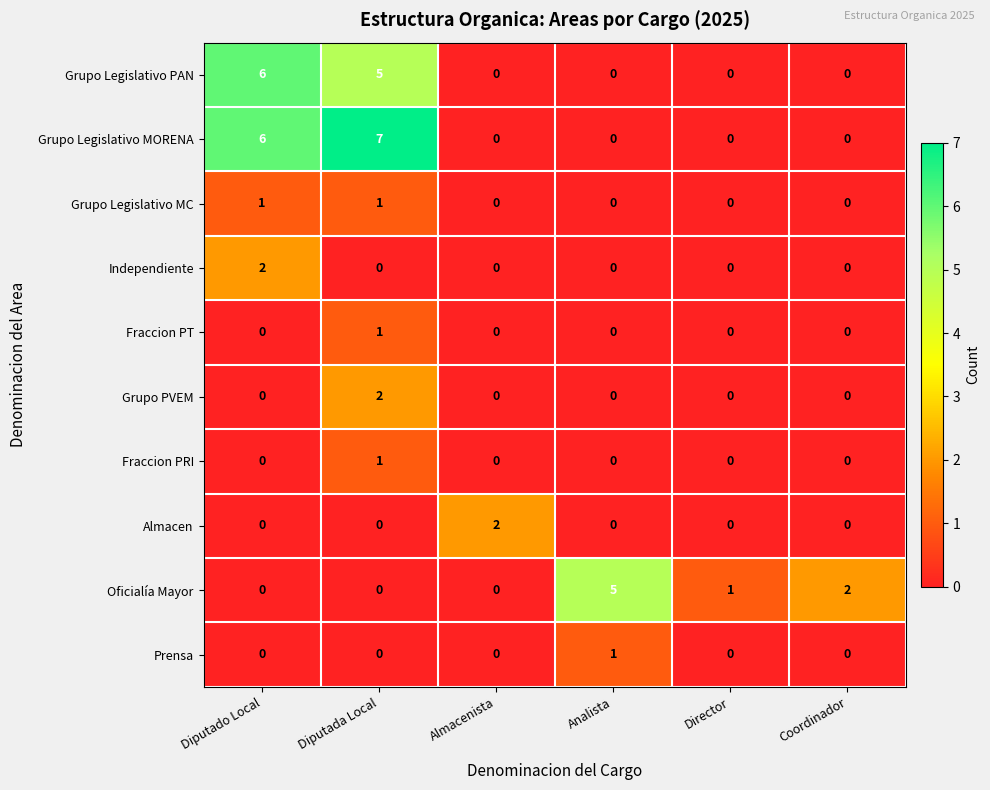

What is the total value across all series at Coordinador?

2